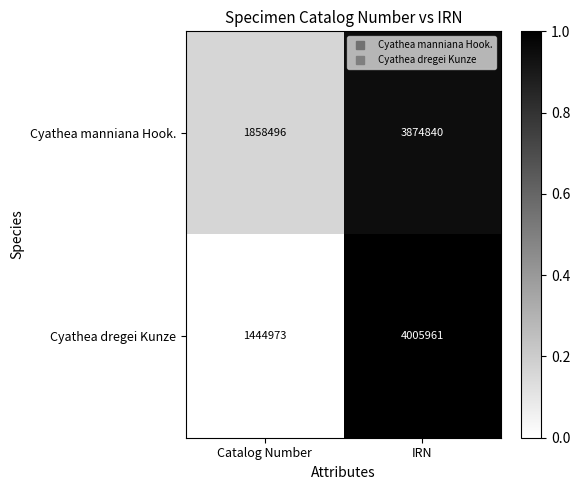

How many series are shown in this chart?

2